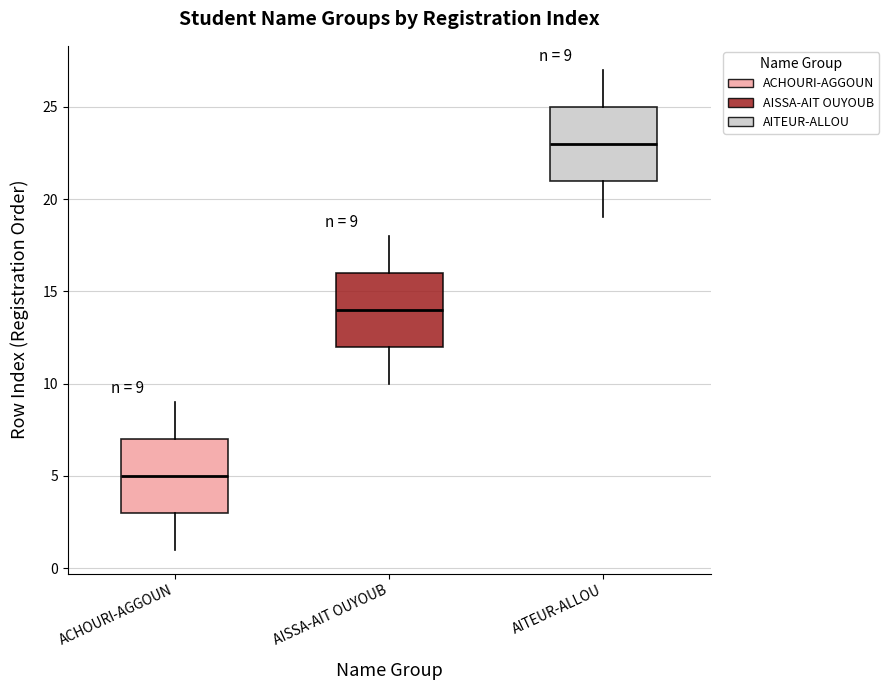

Which box has the lowest median line?

ACHOURI-AGGOUN